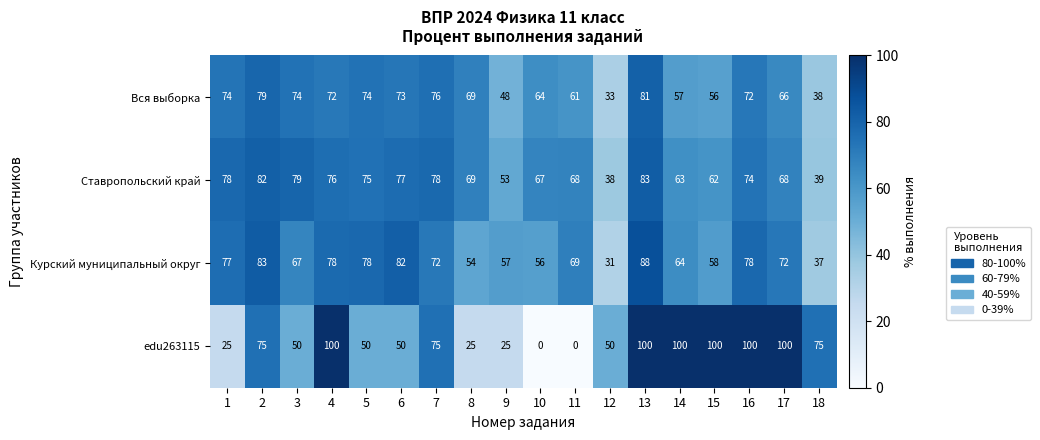

Between 14 and 15, which series saw the biggest shift?

Курский муниципальный округ